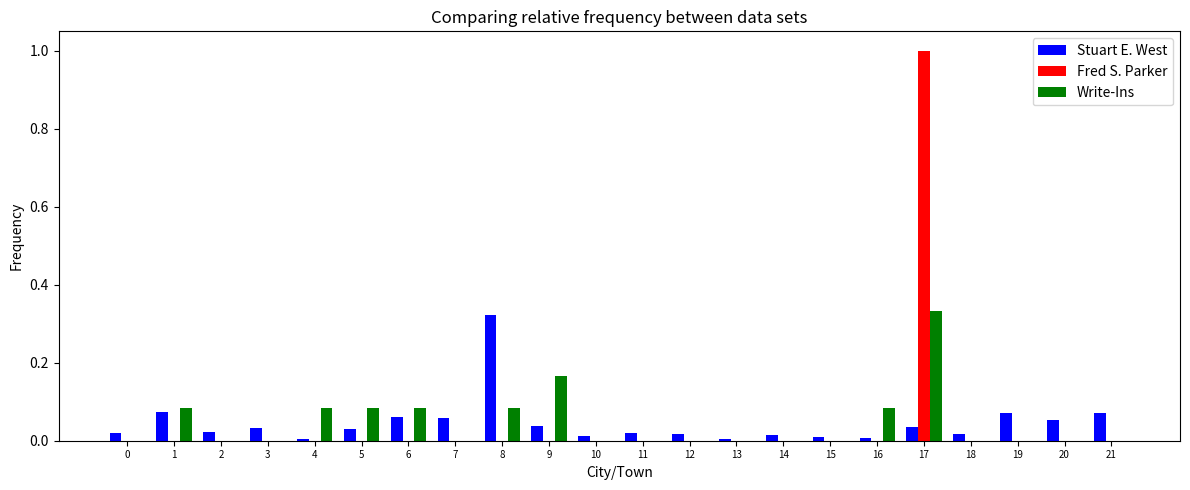

True or false: Stuart E. West has a value of 0.0 at 20.

False